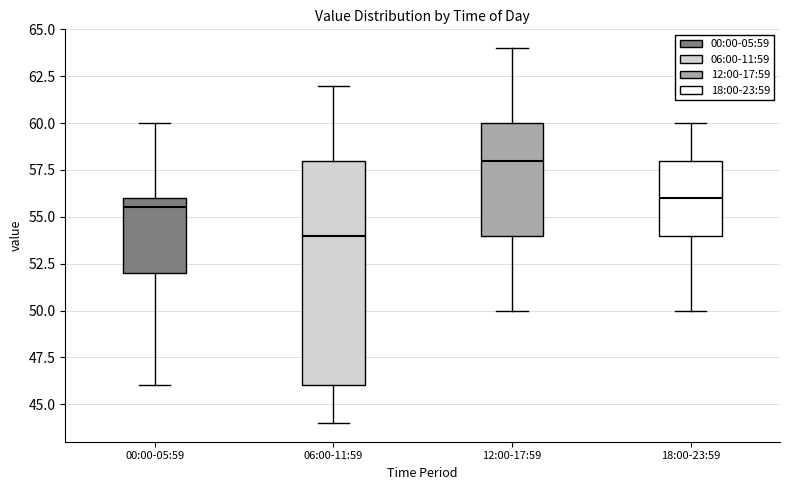

Comparing the boxes themselves (not the whiskers), which one is the tallest?

06:00-11:59